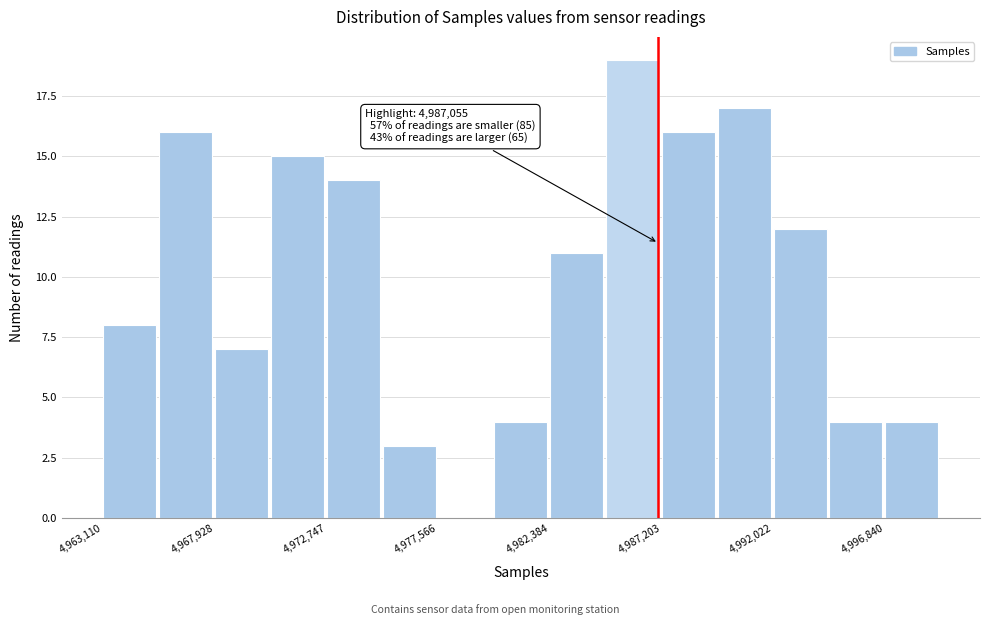

Which range on the x-axis has the tallest bar?

4985000 to 4987000